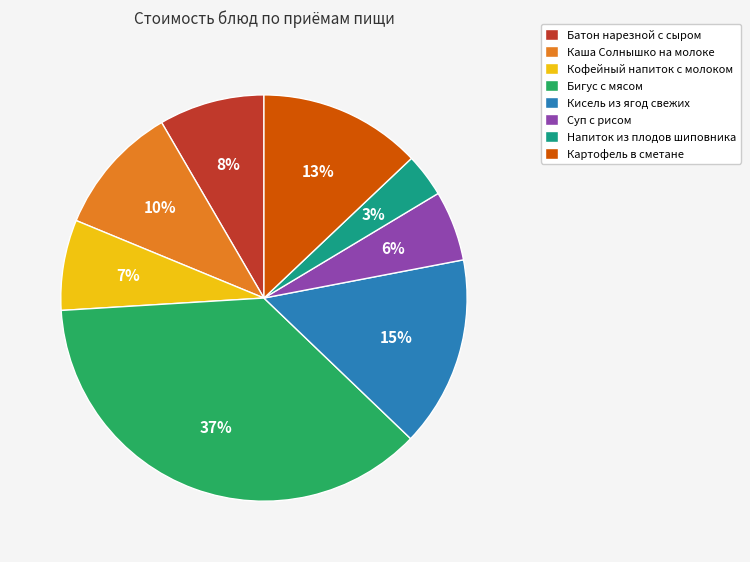

Count the number of slices in the pie.

8